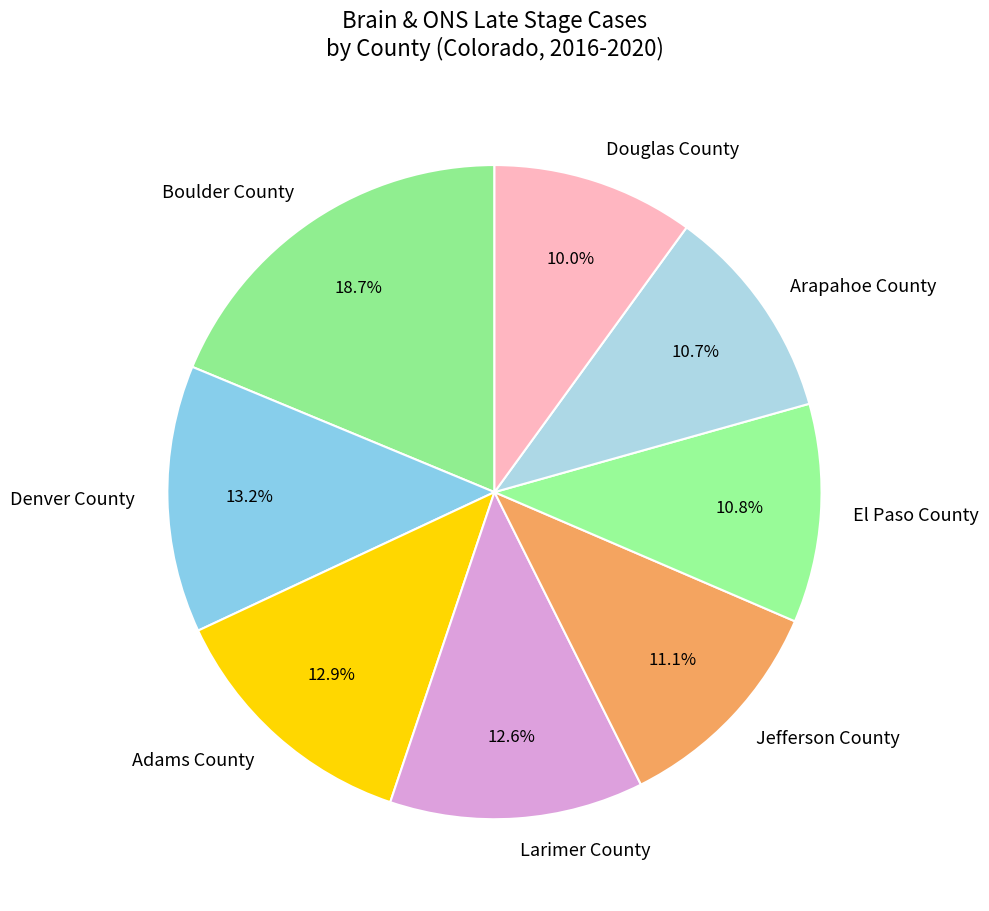

To the nearest percent, what percentage of the pie is Boulder County?

19%